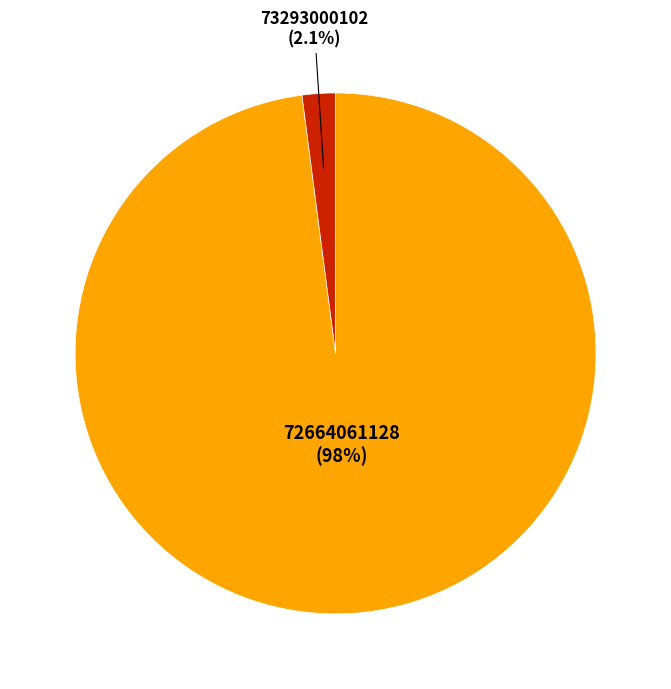

To the nearest percent, what is the combined percentage of 72664061128 and 73293000102?

100%